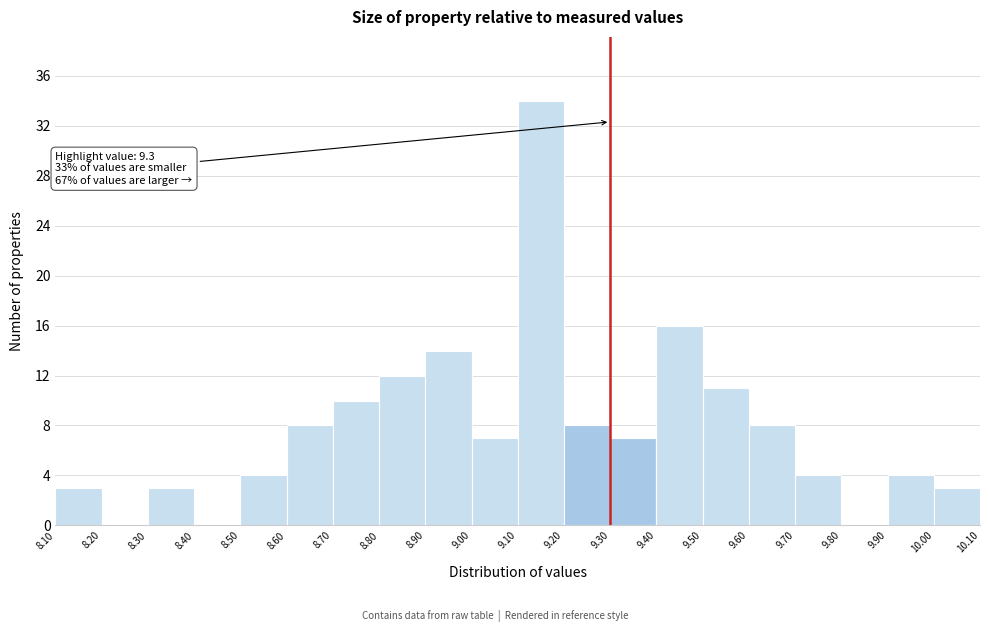

Which range on the x-axis has the tallest bar?

9.10 to 9.20